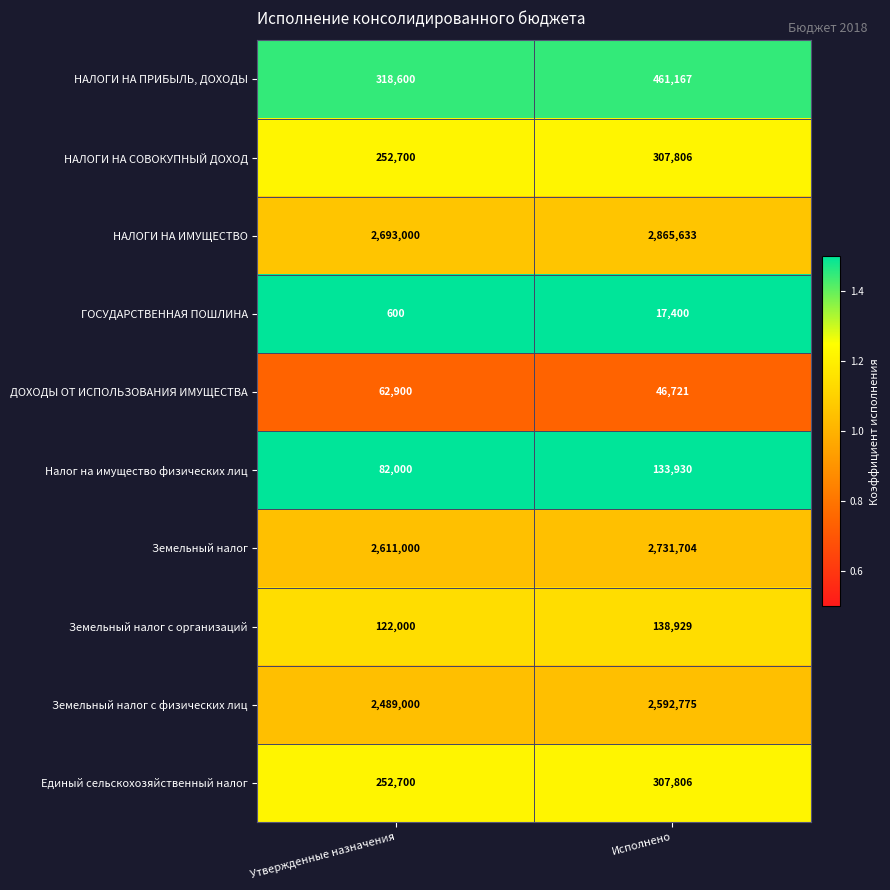

True or false: Налог на имущество физических лиц has a value of 82000 at Утвержденные назначения.

True